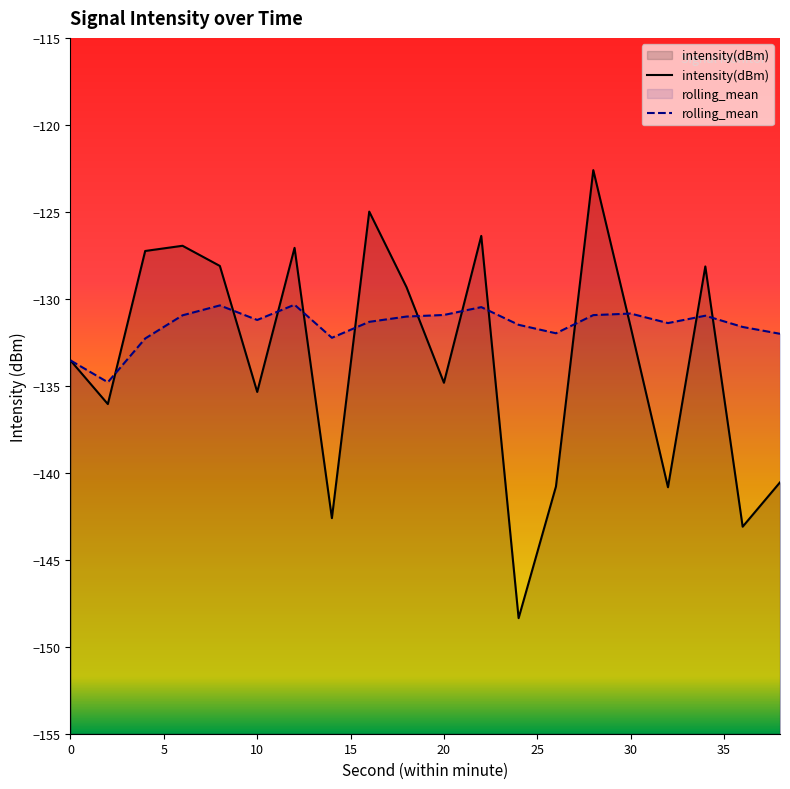

The rolling_mean series shows -67.0 at 10. True or false?

False